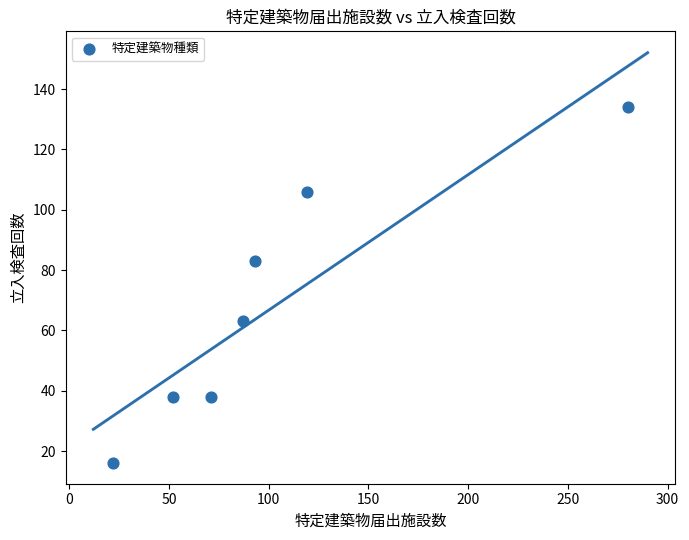

What is the average X value?

103